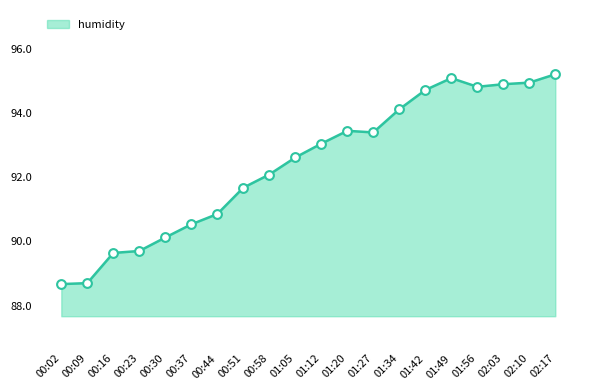

Between 00:09 and 01:05, which is larger?

01:05